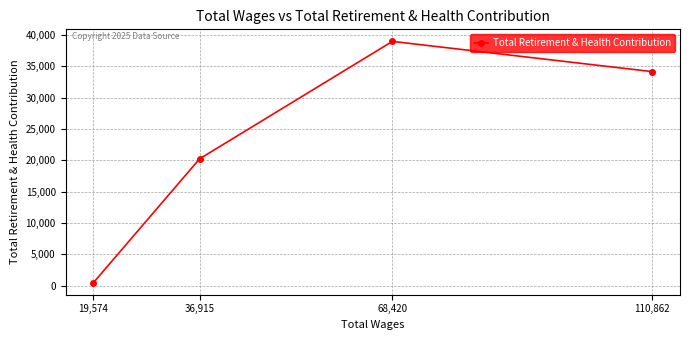

Approximately how many times larger is the value at 36,915 compared to 68,420?

0.5